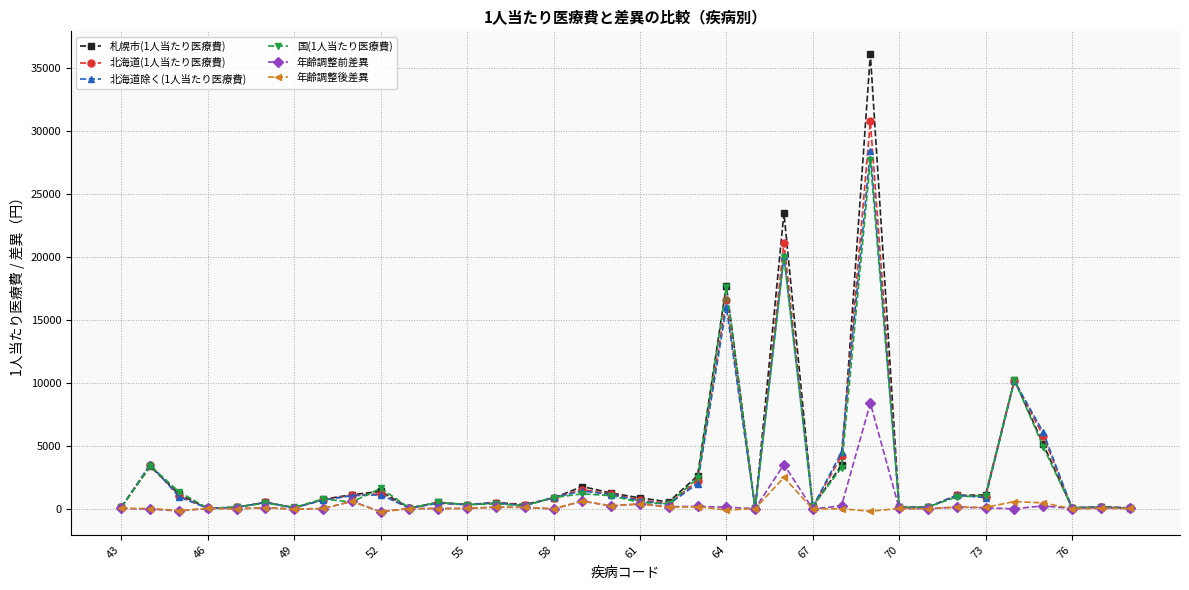

What is the difference between the maximum and minimum values in the 年齢調整前差異 series?

8621.8